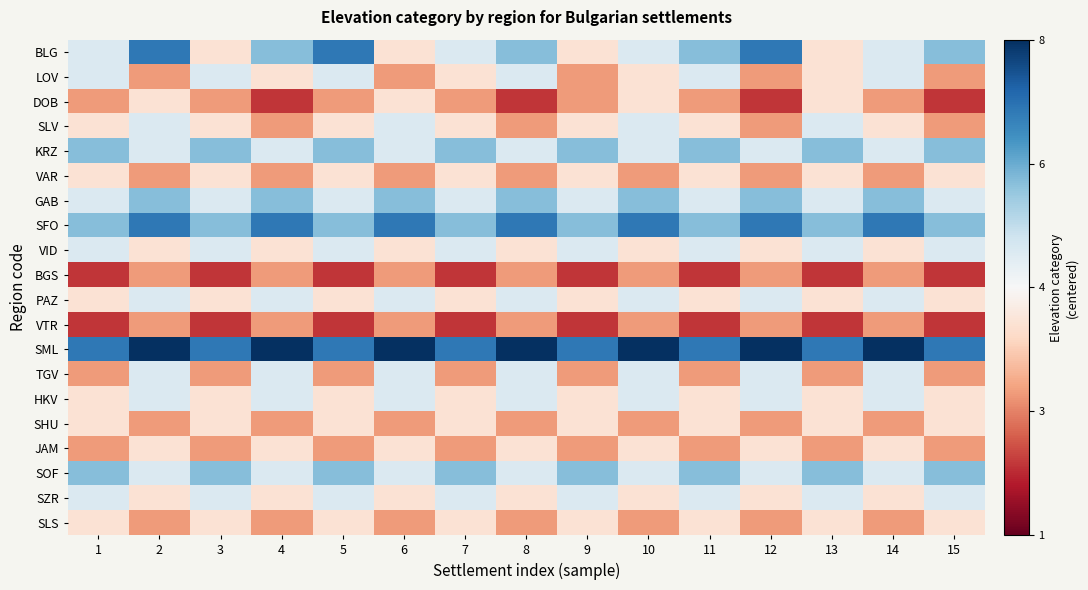

At which category is the sum across all series the highest?

2